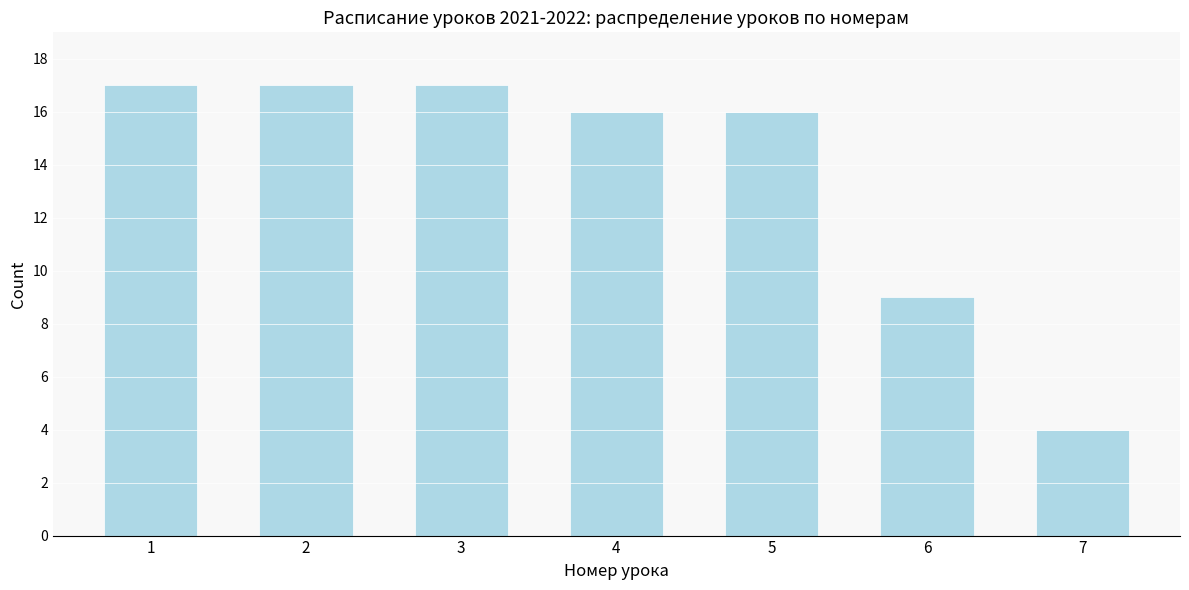

Reading left to right, transcribe all the data shown in this chart.

17	17	17	16	16	9	4